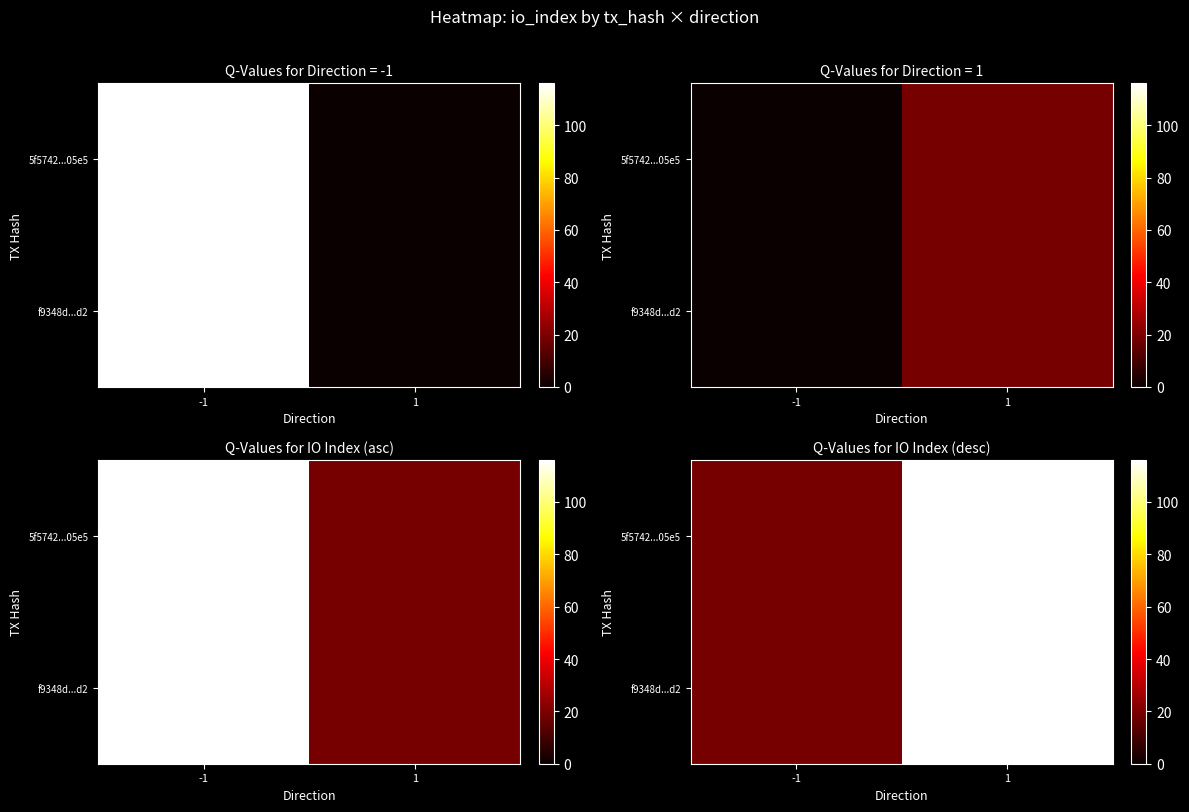

True or false: 5f5742...05e5 has a value of 175 at 1.

False